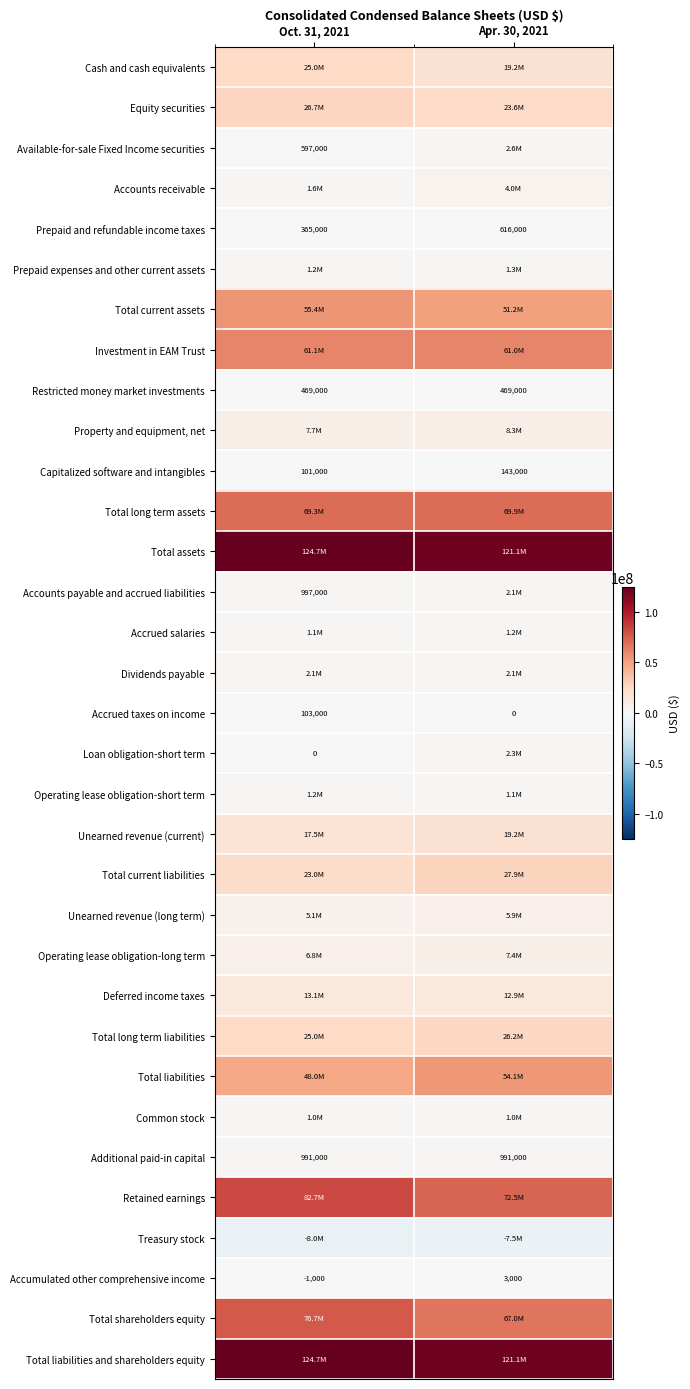

What is the total value across all series at Oct. 31, 2021?

796140000